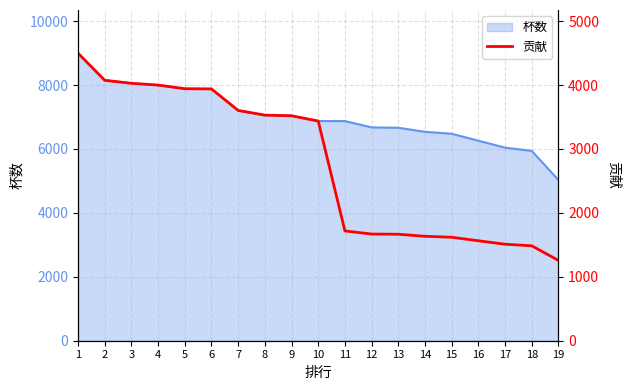

The value of 杯数 at 9 is 7040. True or false?

True